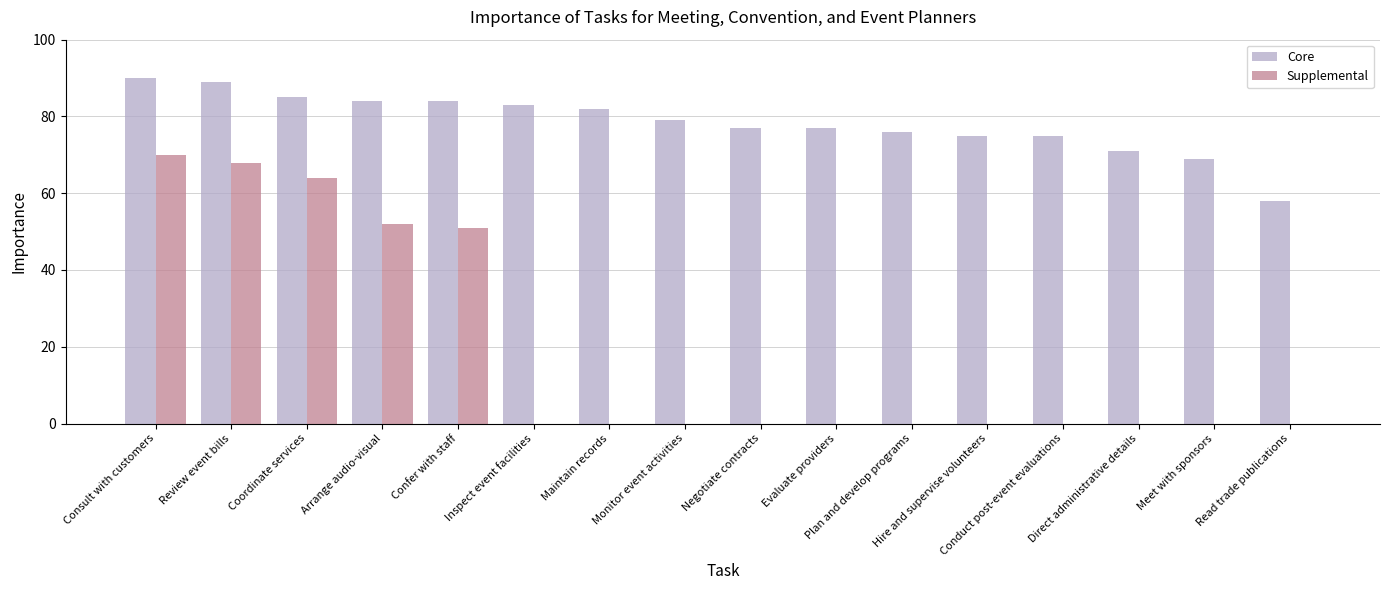

How many groups of bars are there?

16